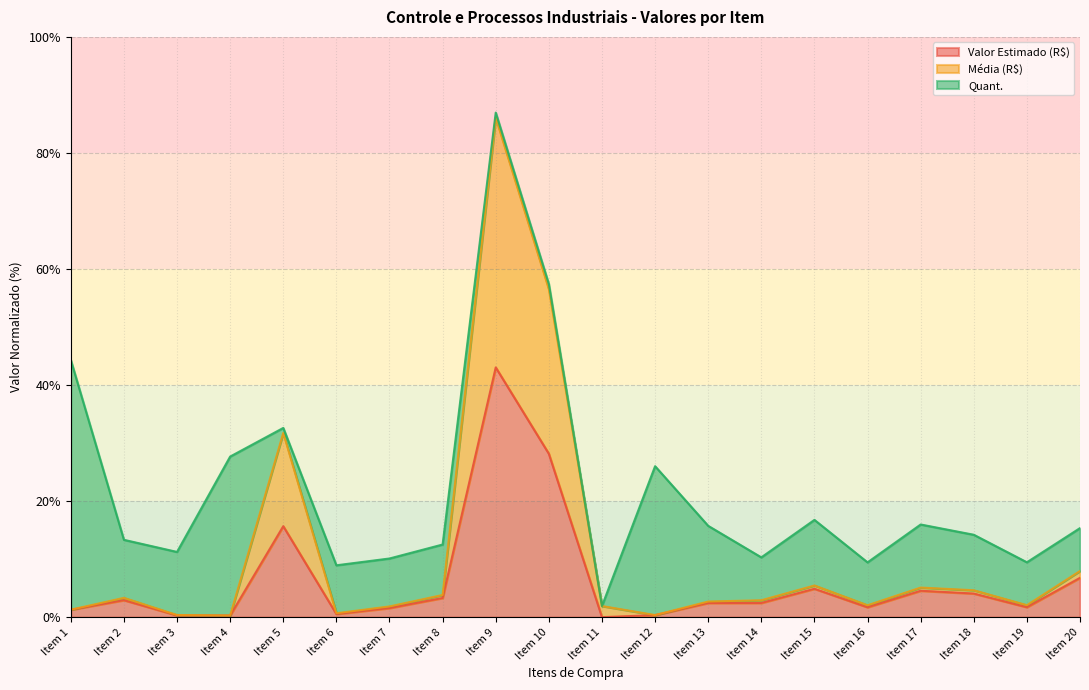

Which has a higher value, Item 3 or Item 9?

Item 9